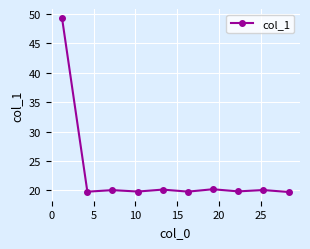

Does the chart have visible grid lines?

Yes